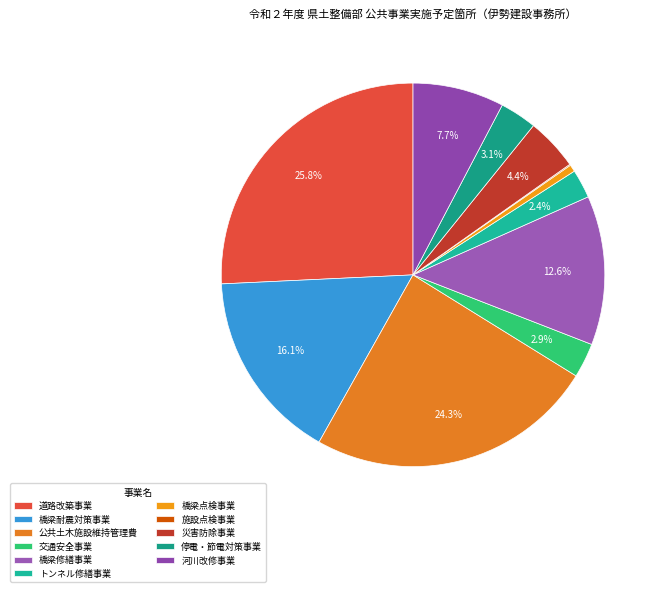

True or false: 災害防除事業 accounts for 1% of the total.

False